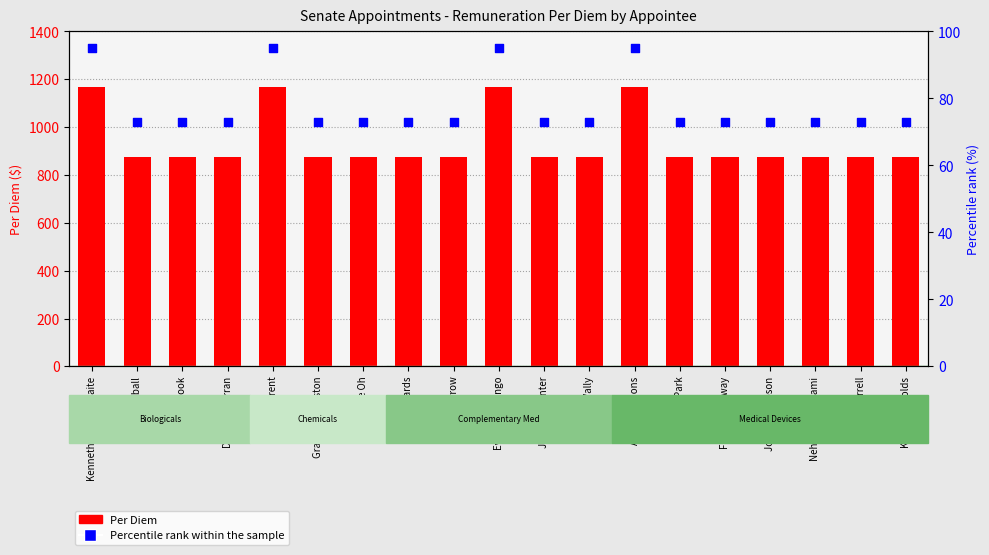

Which series has the largest total across all categories?

Per Diem